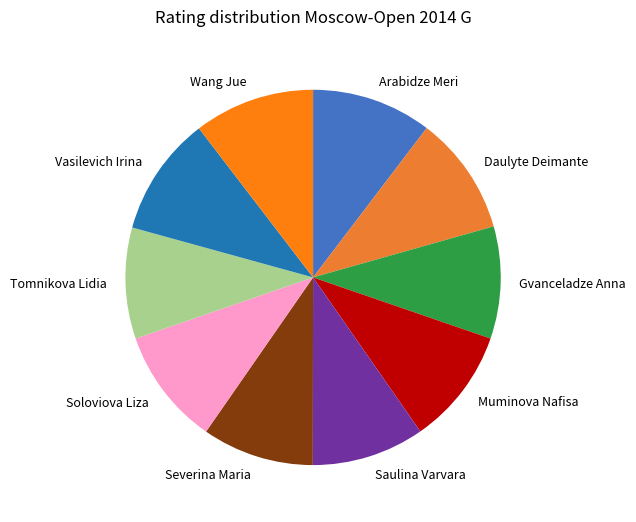

Is there a majority slice in this chart?

No